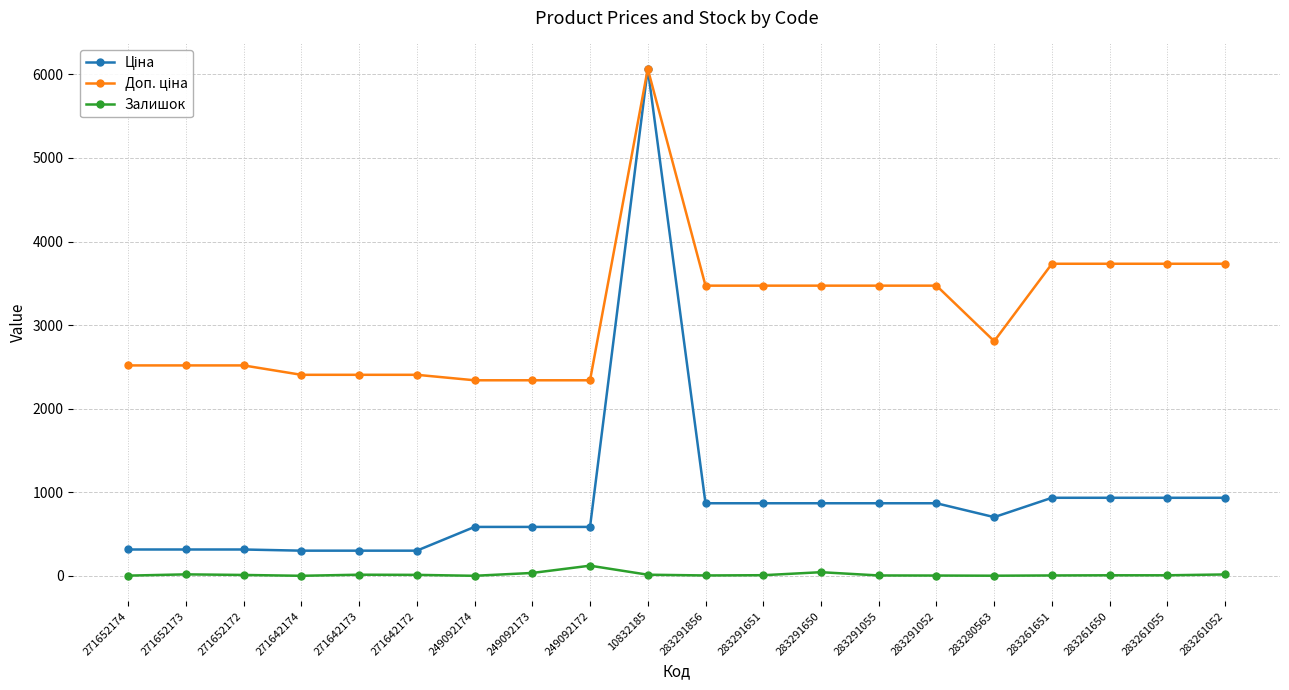

At which category is the sum across all series the highest?

10832185